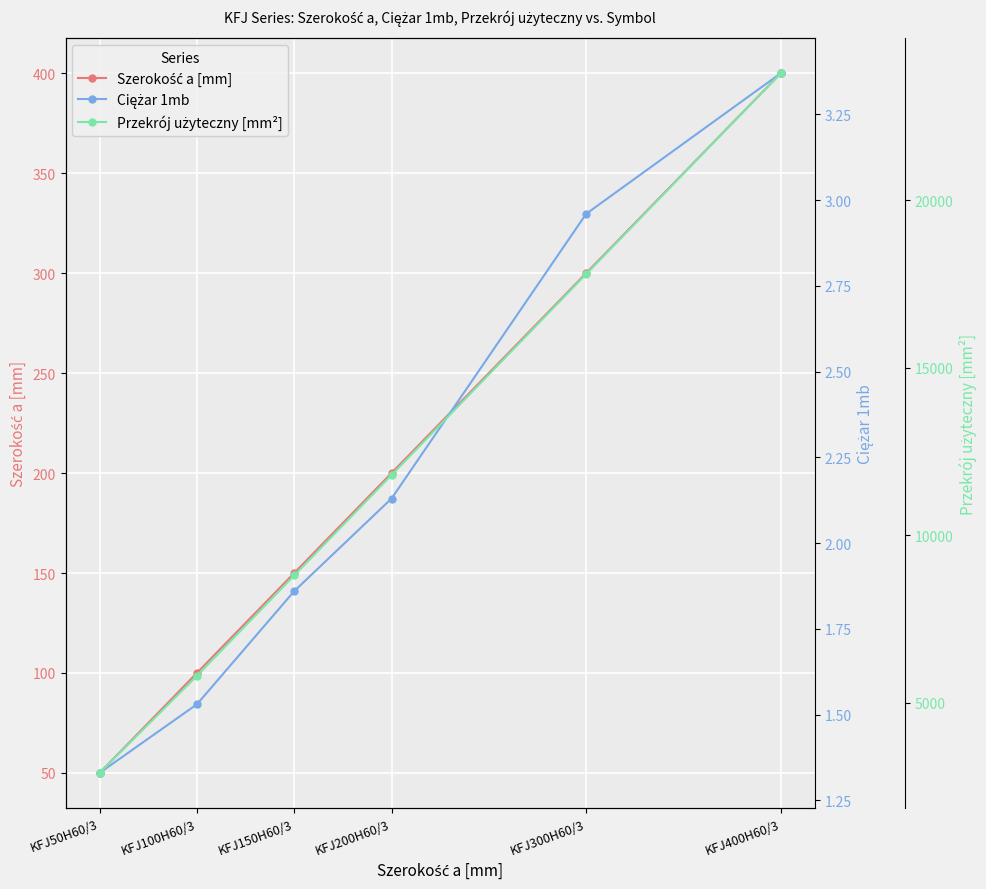

At which category does the chart reach its minimum across all series?

KFJ50H60/3